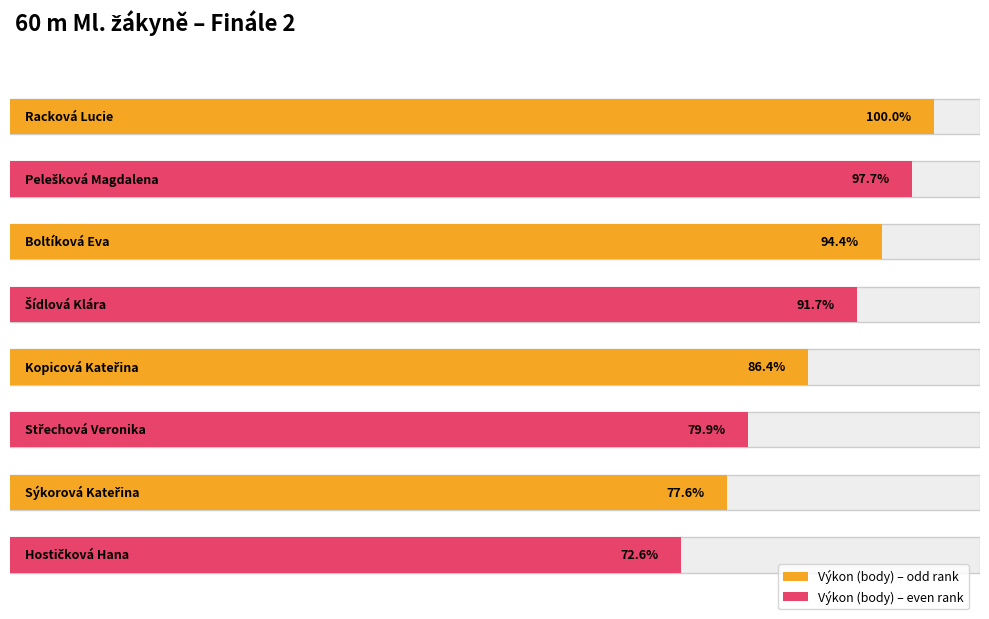

True or false: Body has a value of 553.0 at Šídlová Klára.

True